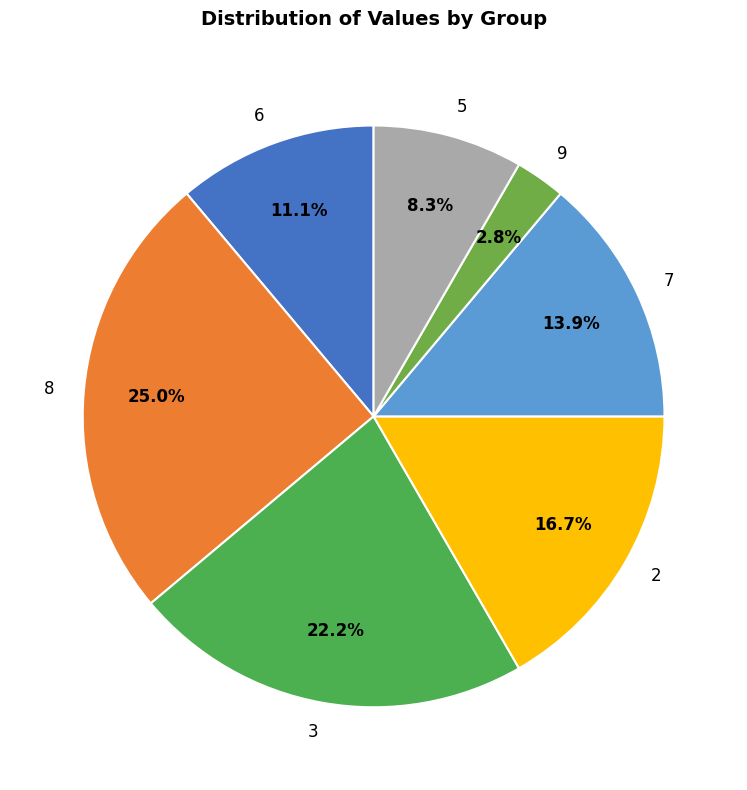

Count the number of slices in the pie.

7